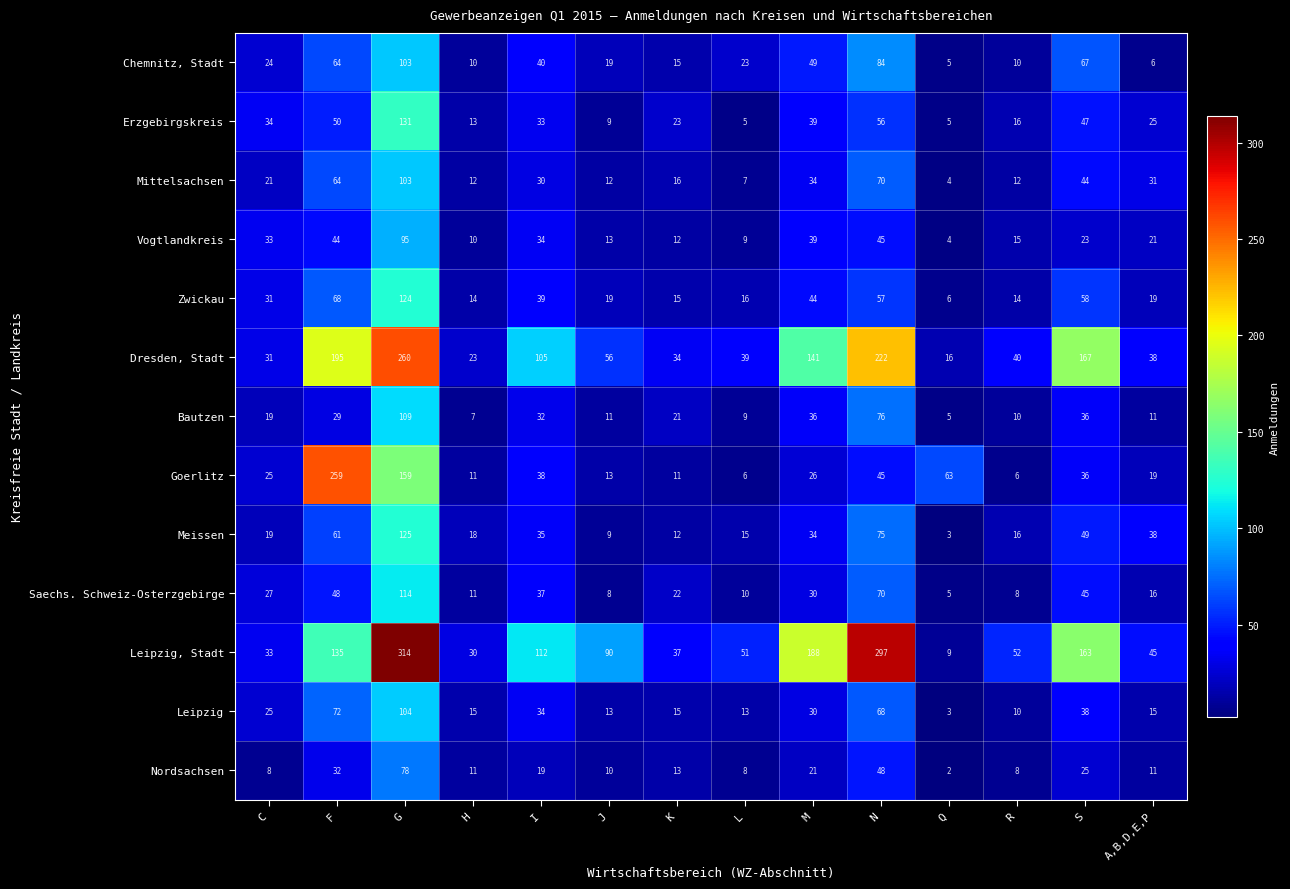

Count the number of categories in the chart.

14